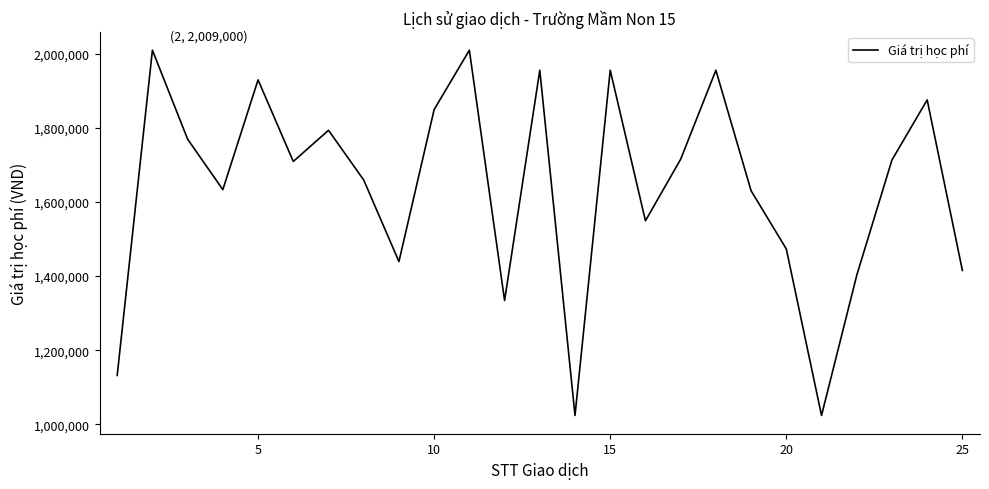

What is the greatest value displayed?

2009000